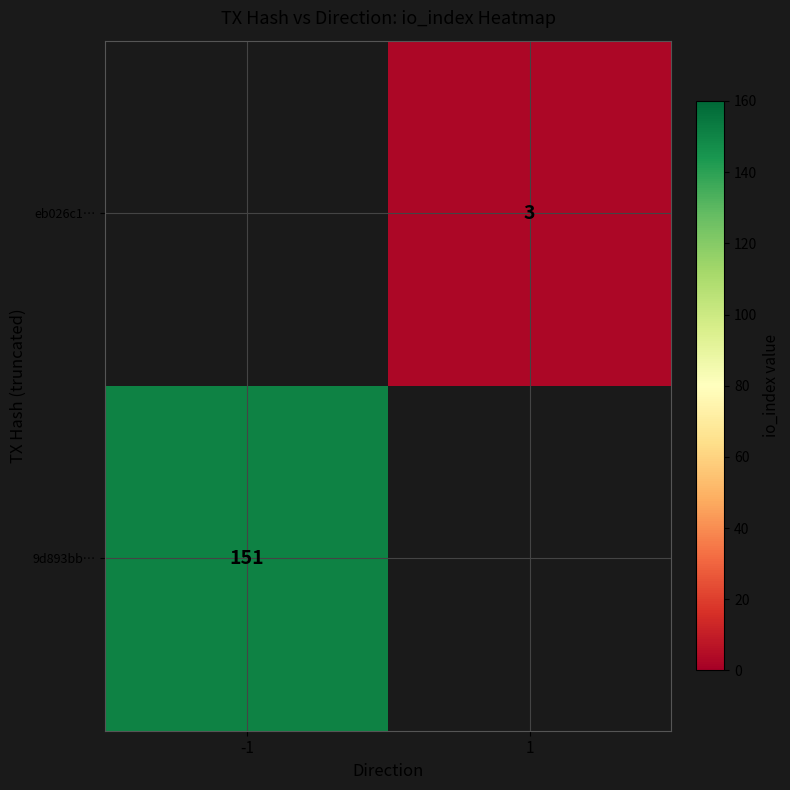

At how many categories does at least one series exceed 9?

1